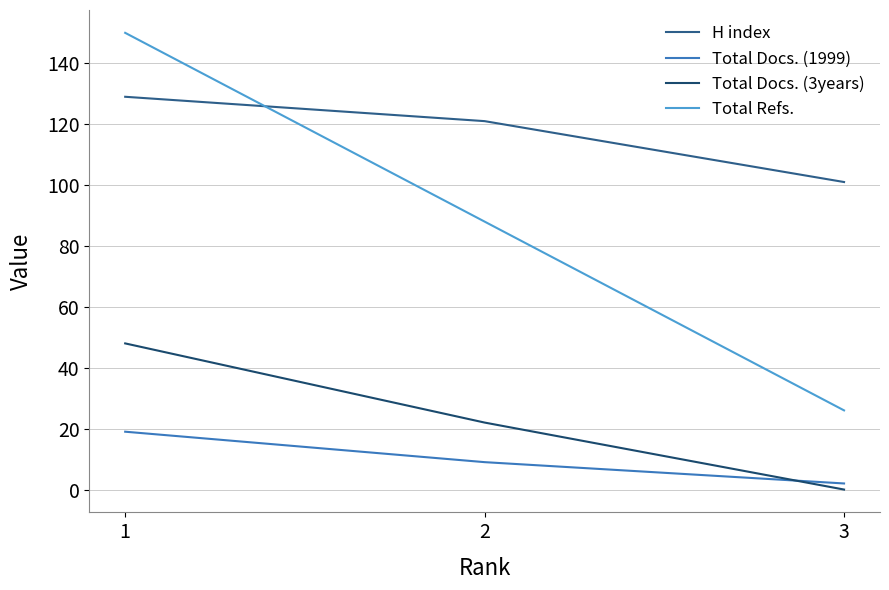

Between 1 and 3, which series saw the biggest shift?

Total Refs.